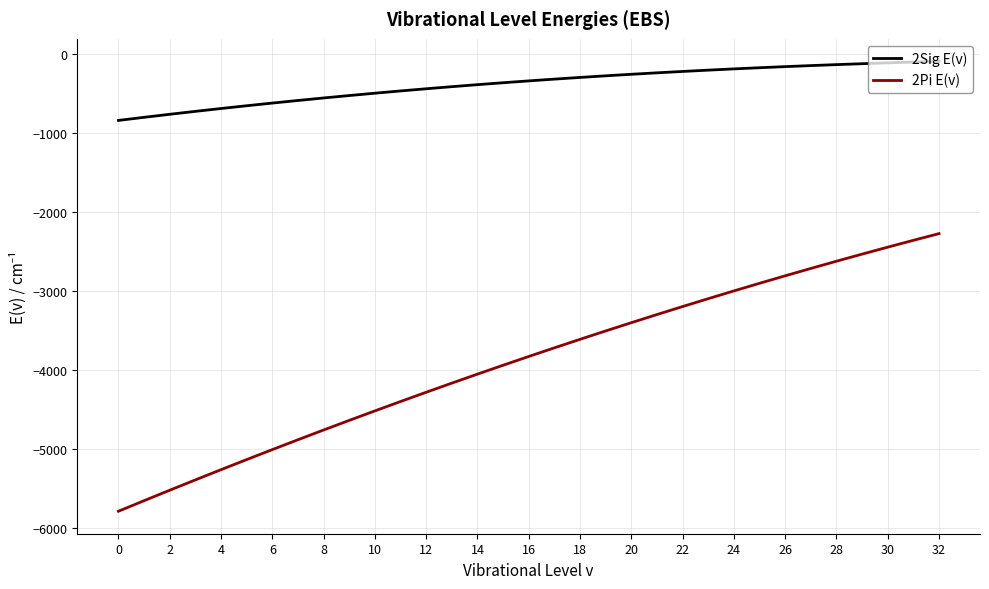

List the series in order of their peak value, lowest first.

2Pi E(v), 2Sig E(v)